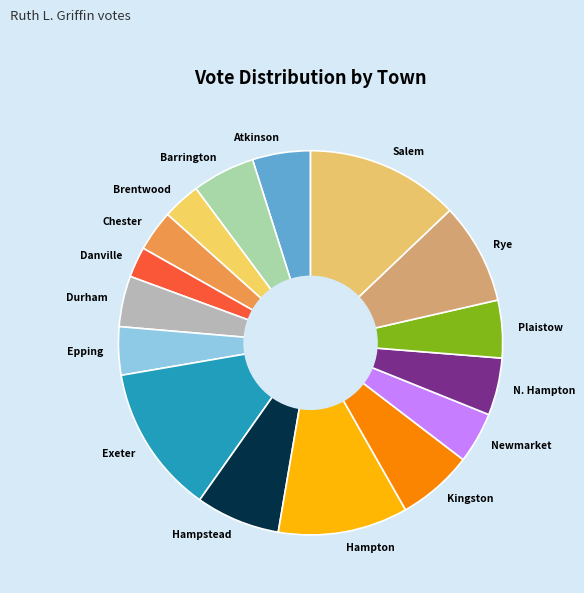

Is Chester the majority of the pie?

No